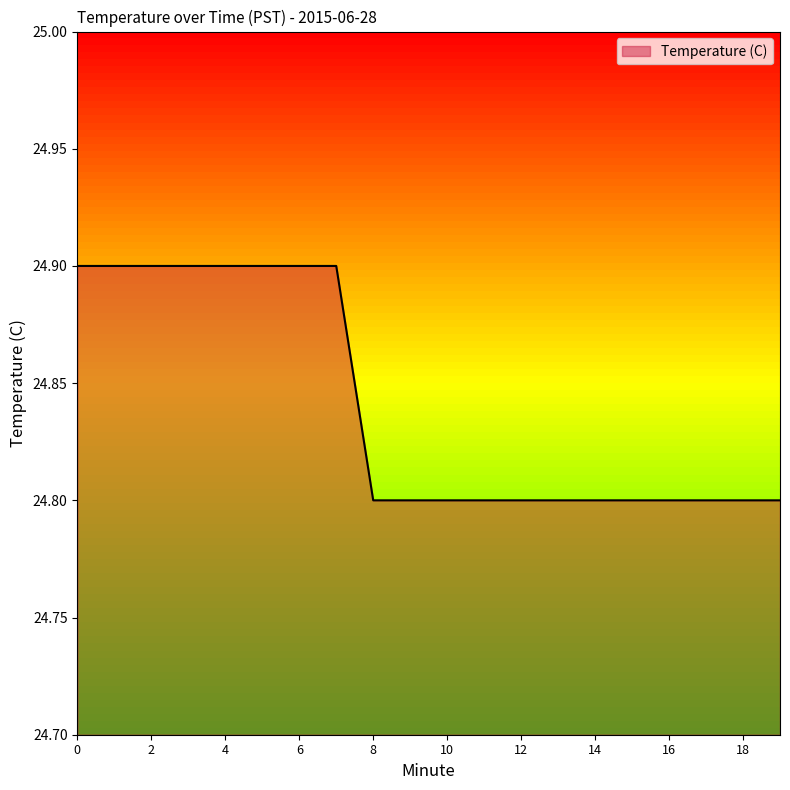

What is the smallest value displayed?

24.8